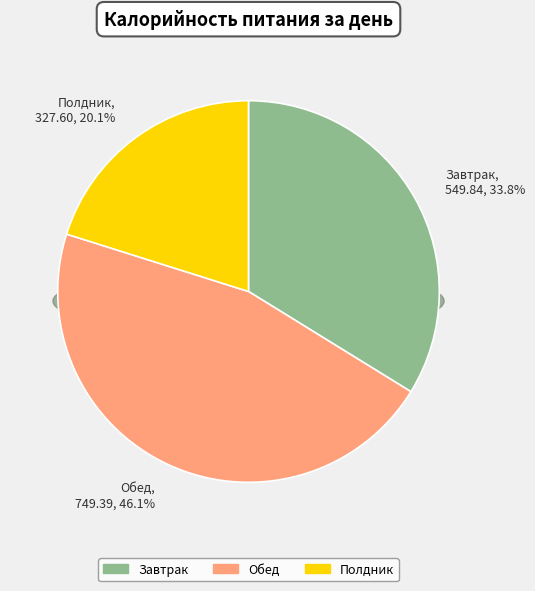

To the nearest percent, what is the difference between the largest and smallest slice percentages?

26%